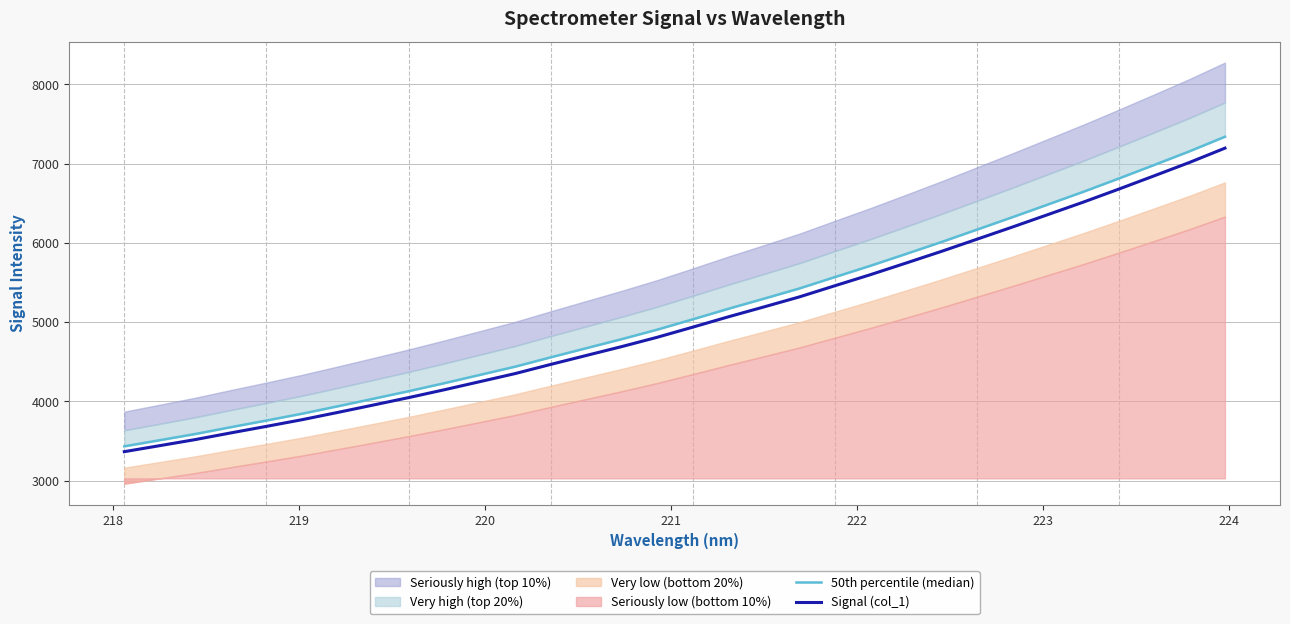

What is the highest value of the Signal (col_1) series?

7195.6